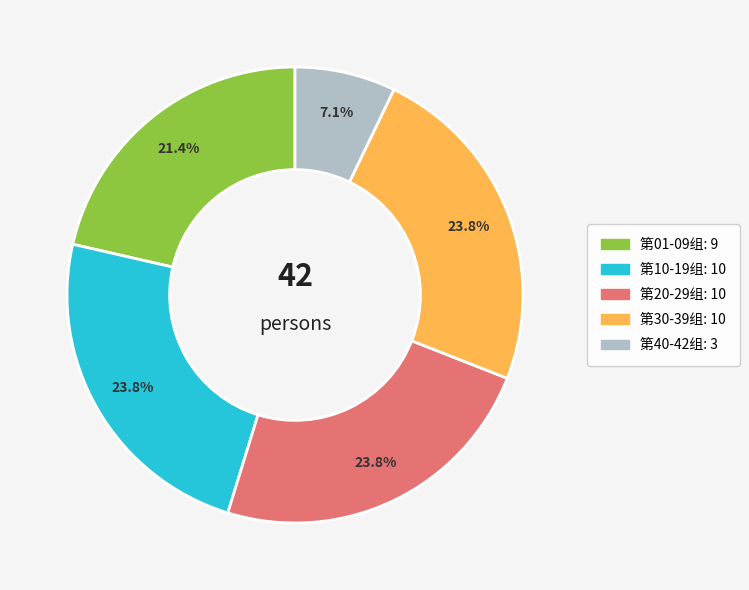

Does any single category account for the majority?

No